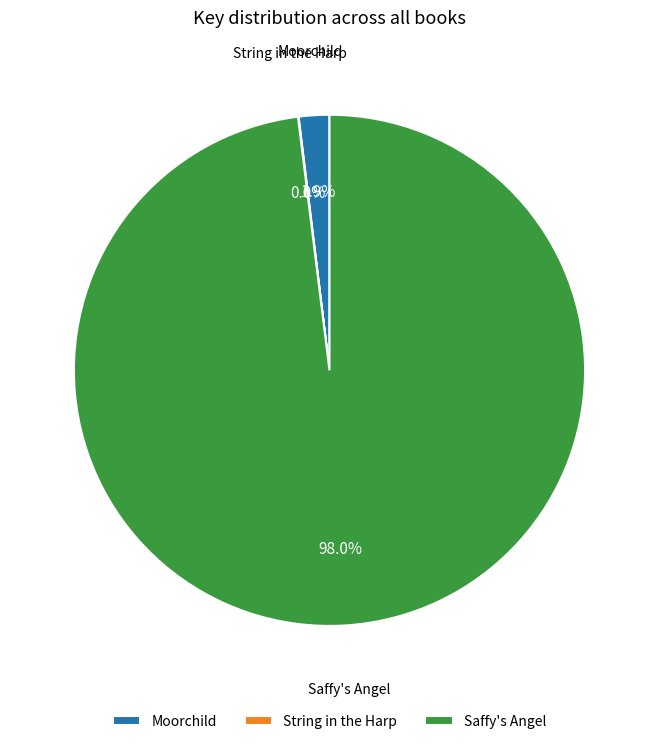

Is there a majority slice in this chart?

Yes